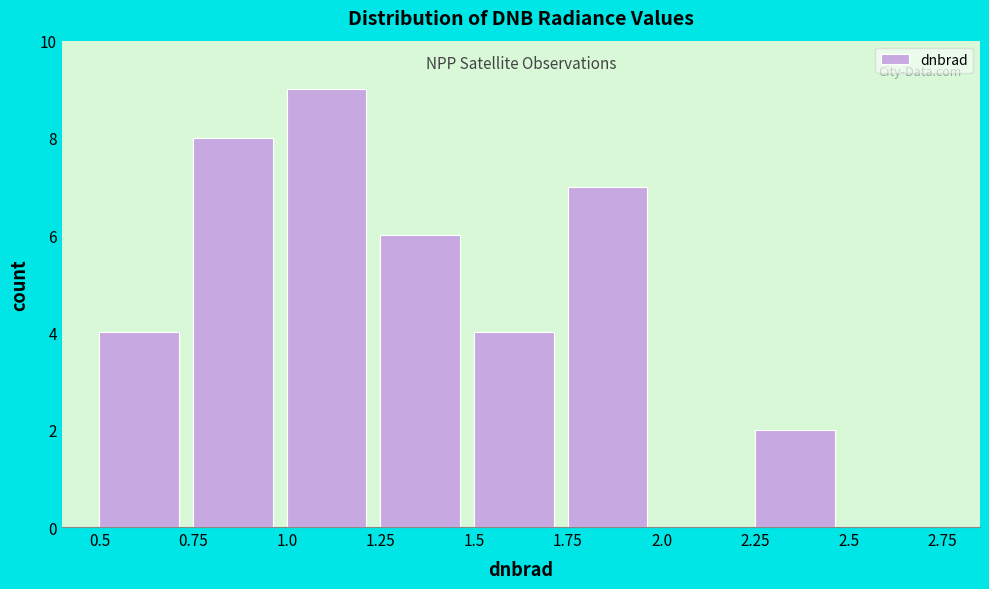

How tall is the bar that spans 1.25 to 1.5 on the x-axis? The values are not printed on the chart, so give them approximately, as read against the axis.

6